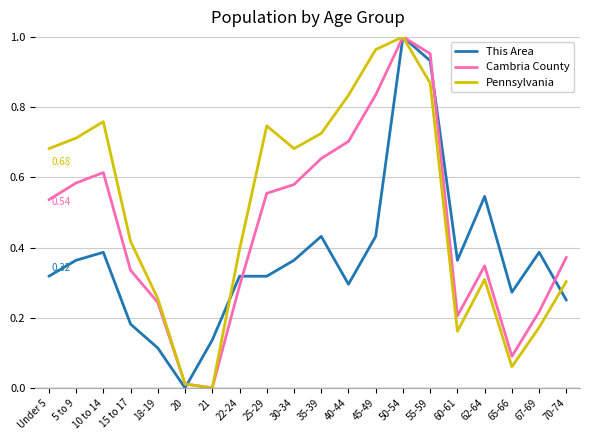

At 30-34, list the series in order from largest to smallest.

Pennsylvania, Cambria County, This Area